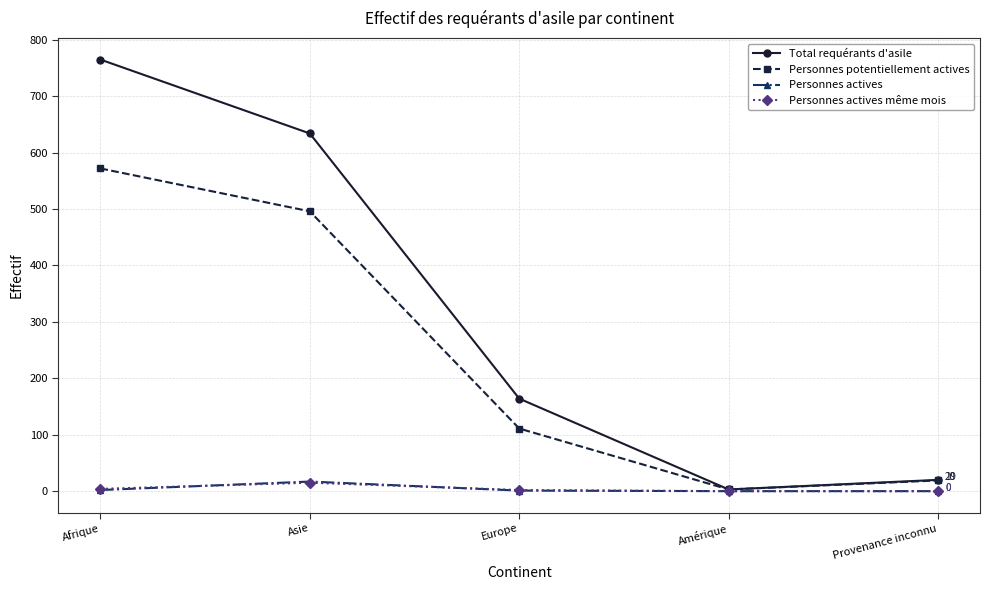

True or false: Personnes potentiellement actives has a value of 43 at Europe.

False